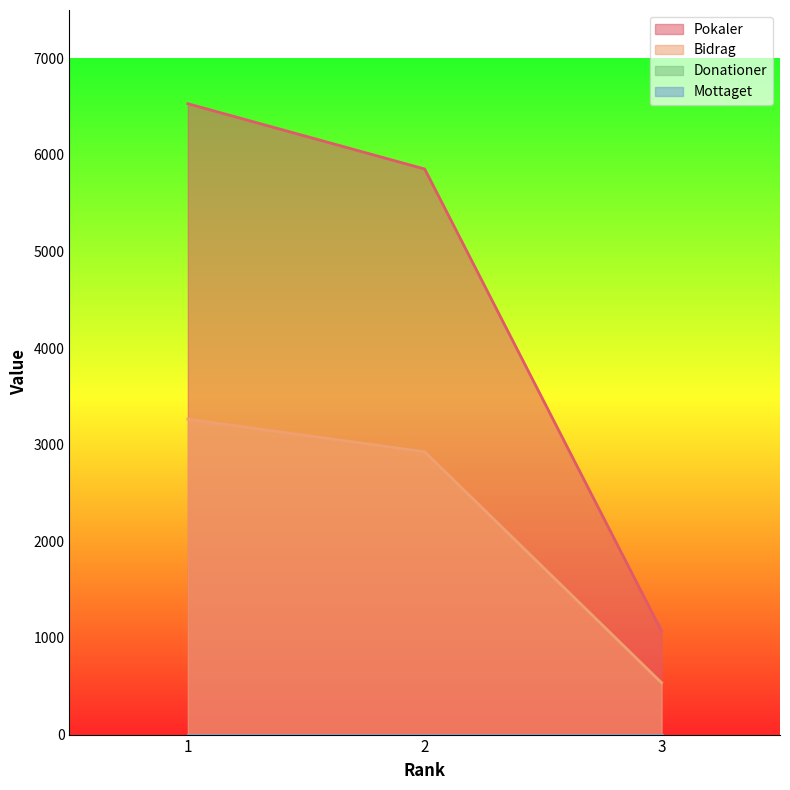

Which label corresponds to the largest value in the chart?

1